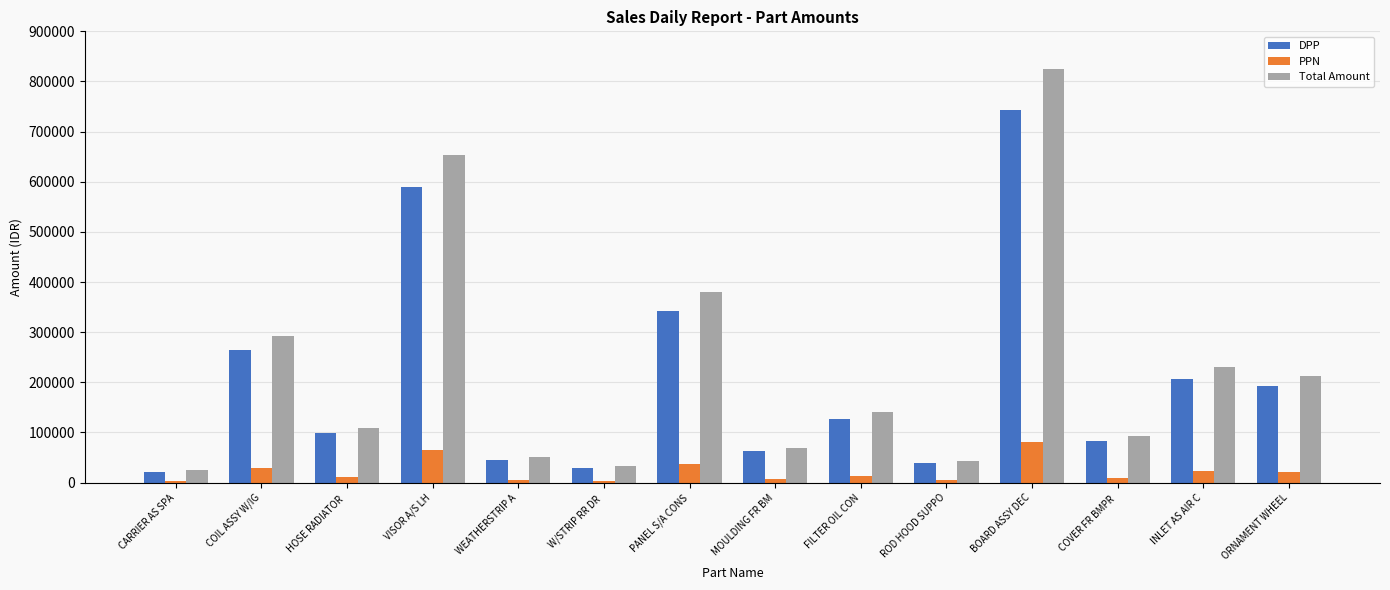

Which series changed the most between CARRIER AS SPA and HOSE RADIATOR ?

Total Amount